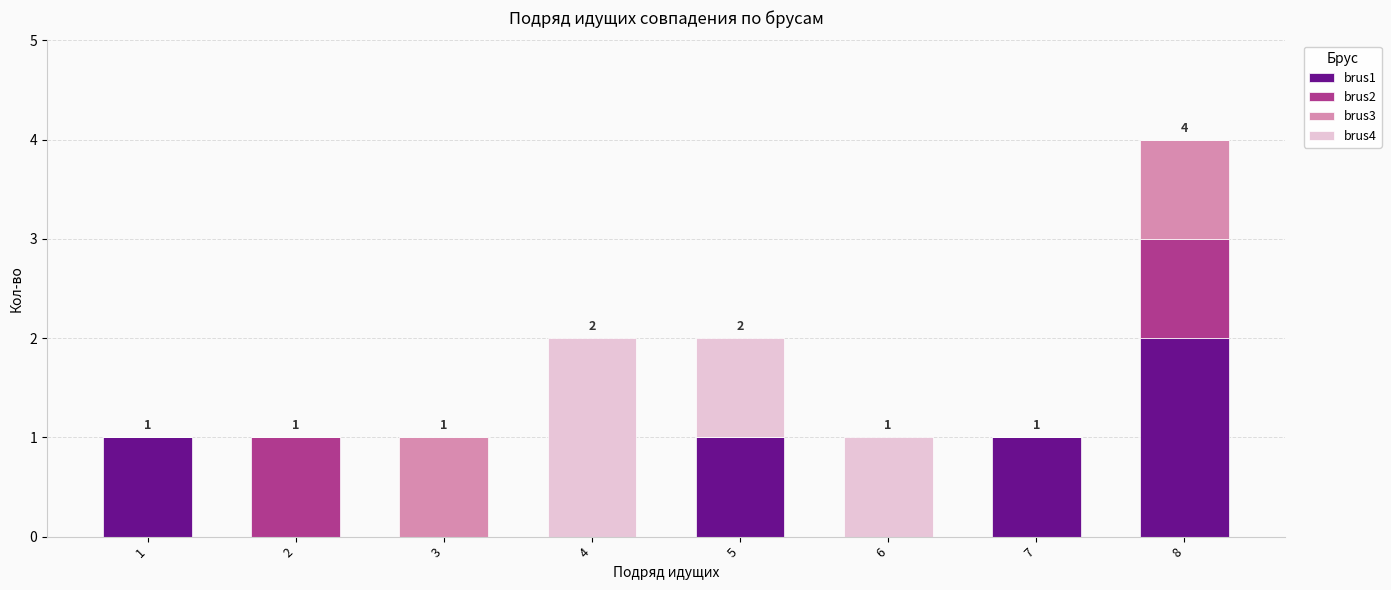

At which category is the sum across all series the highest?

8